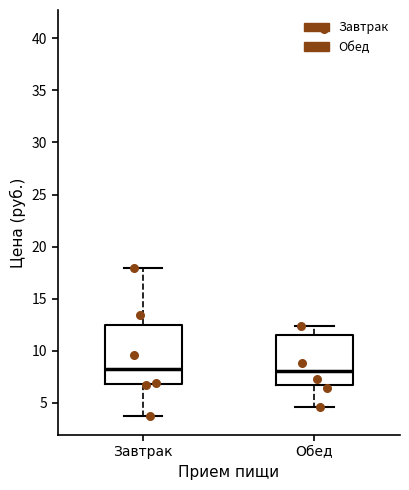

Reading left to right, transcribe this box plot: for each box, give where its median line is, the range the box spans, and where its two whiskers end, as read against the y-axis. The values are not printed on the chart, so give them approximately, as read against the axis.

Завтрак: median 8.5, box 7.0 to 12.5, whiskers 4.0 to 18.0
Обед: median 8.0, box 6.5 to 11.5, whiskers 4.5 to 12.5